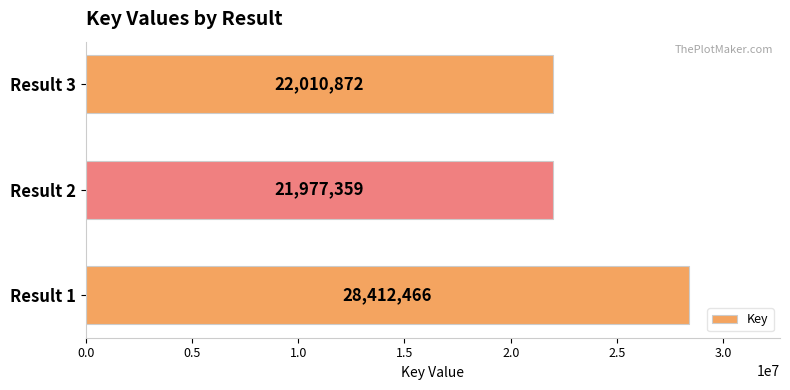

Are the bars horizontal?

Yes